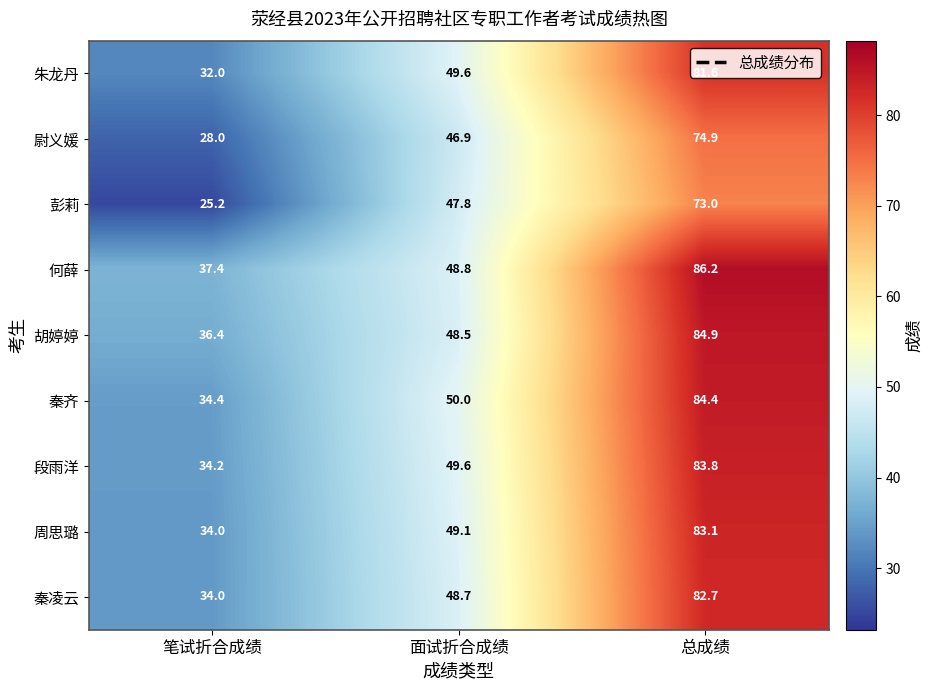

List the labels in order of 秦凌云 value, largest first.

总成绩, 面试折合成绩, 笔试折合成绩